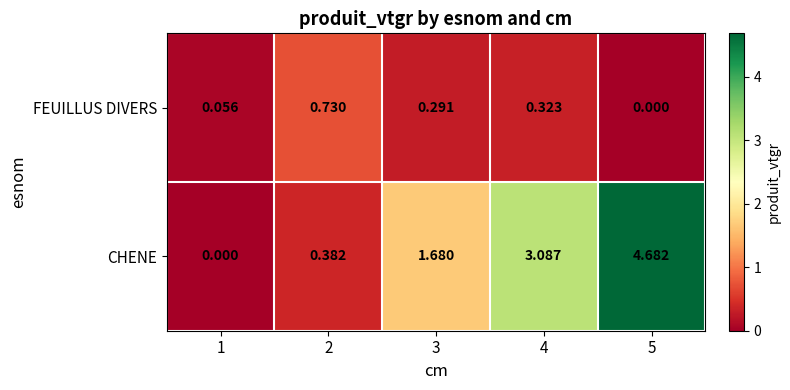

At how many categories does at least one series exceed 1?

3